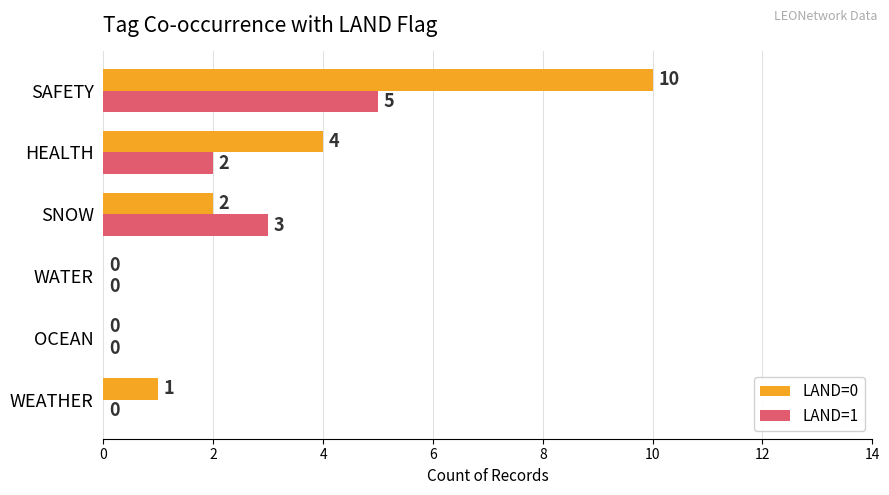

What is the sum of the LAND=0 values at OCEAN and HEALTH?

4